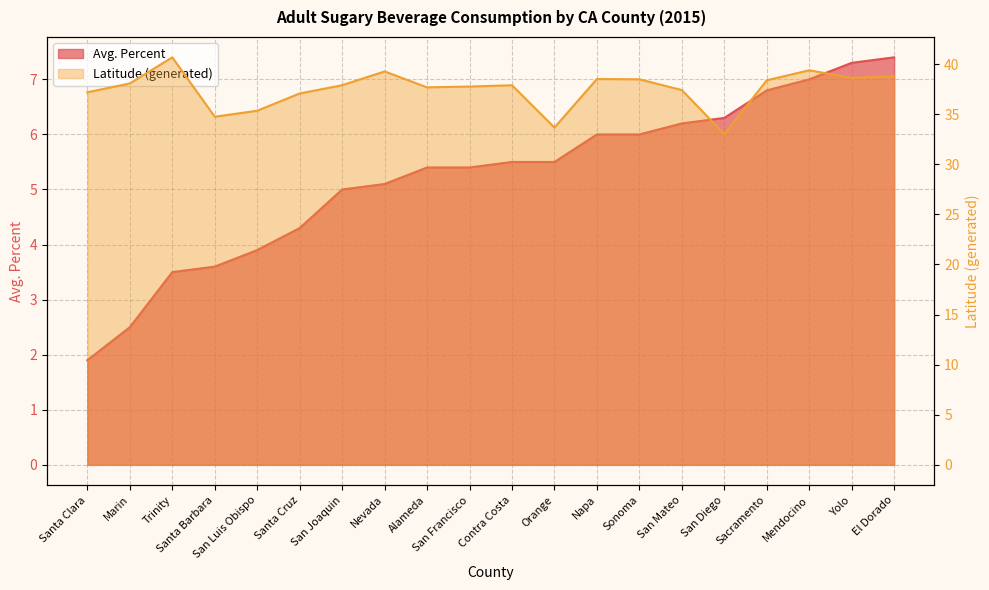

Is the value of Latitude (generated) at Santa Cruz greater than the value of Avg. Percent at Orange?

Yes